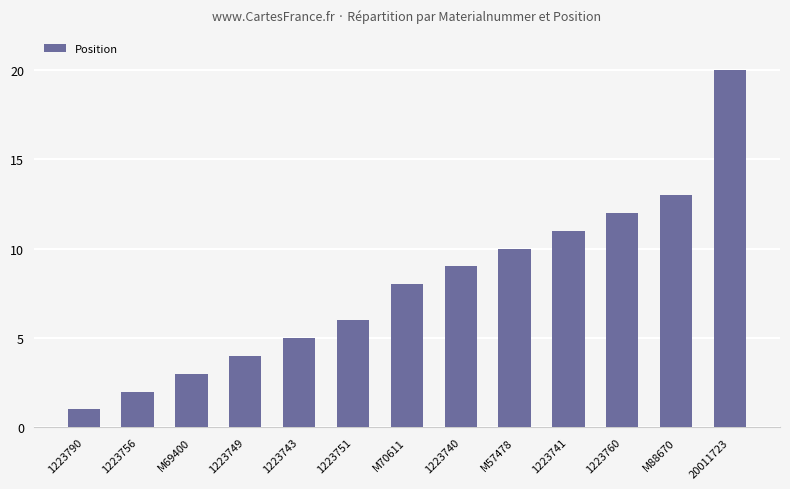

What is the change in value from 1223756 to M57478?

+8